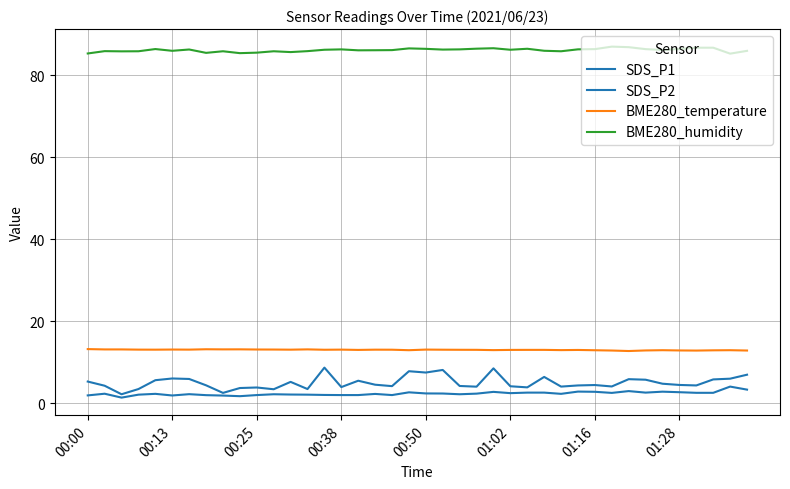

Does the chart display data point markers on the line(s)?

No